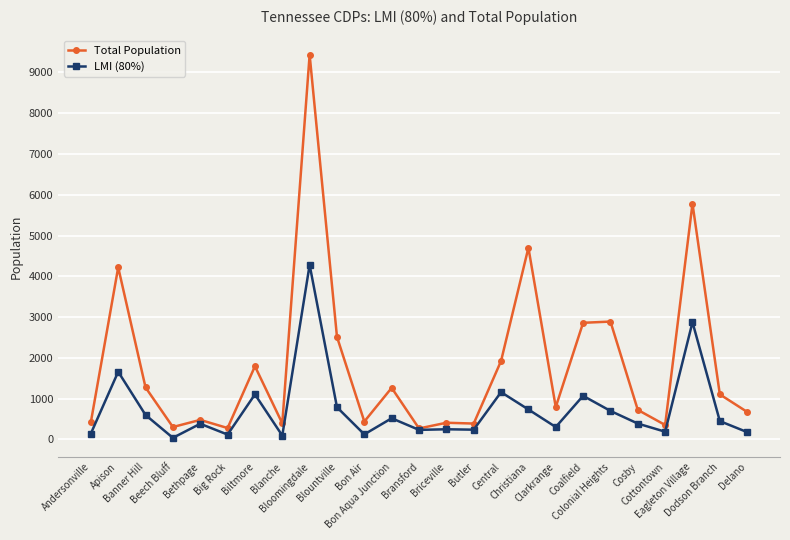

The value of Total Population at Cosby is 257. True or false?

False